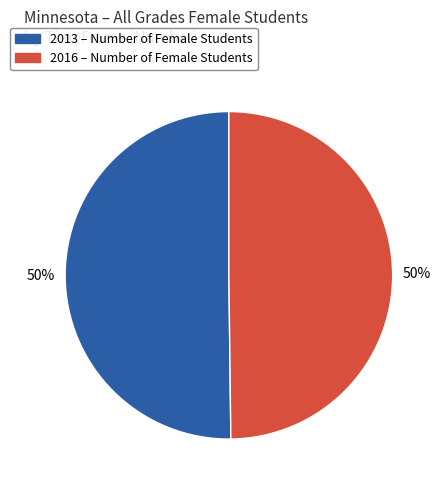

What percentage is the 2013 slice, to the nearest percent?

50%